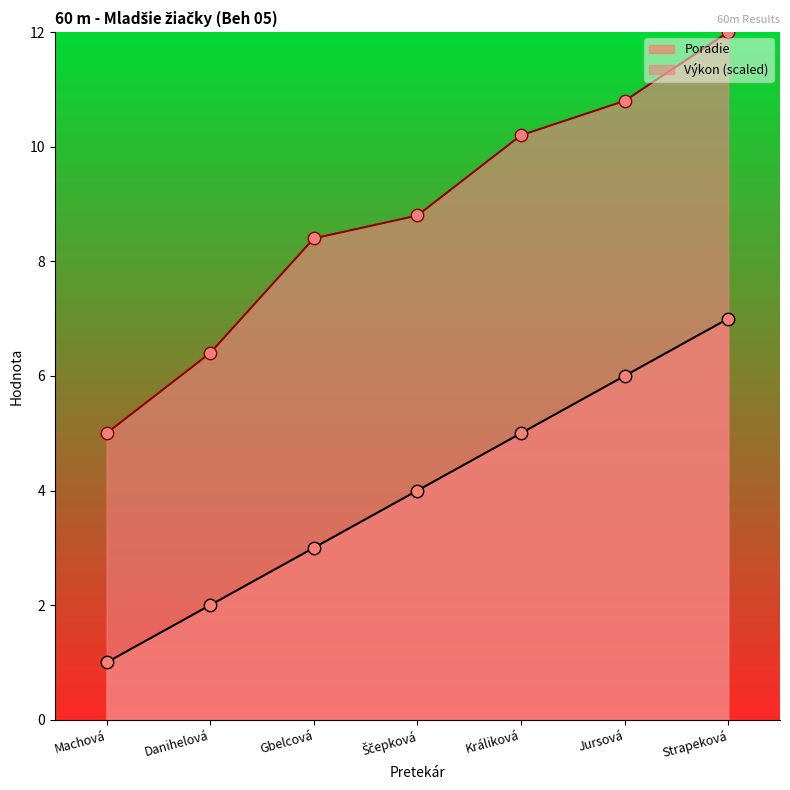

Which series has the widest spread of Y values?

Výkon